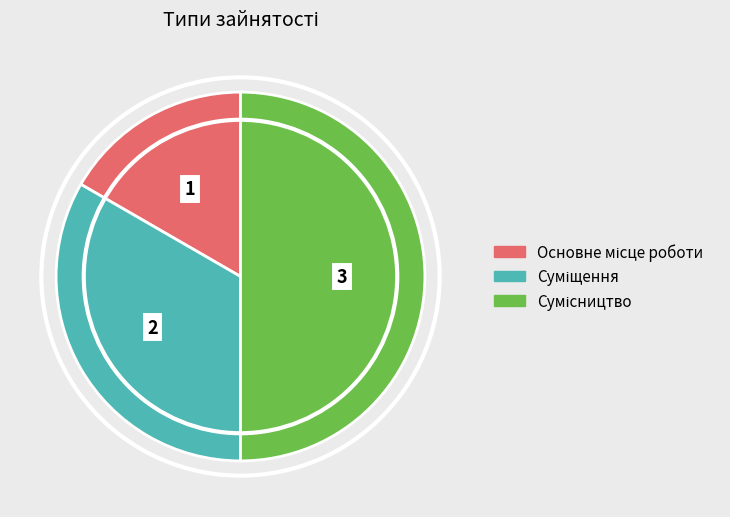

True or false: Суміщення accounts for 33% of the total.

True